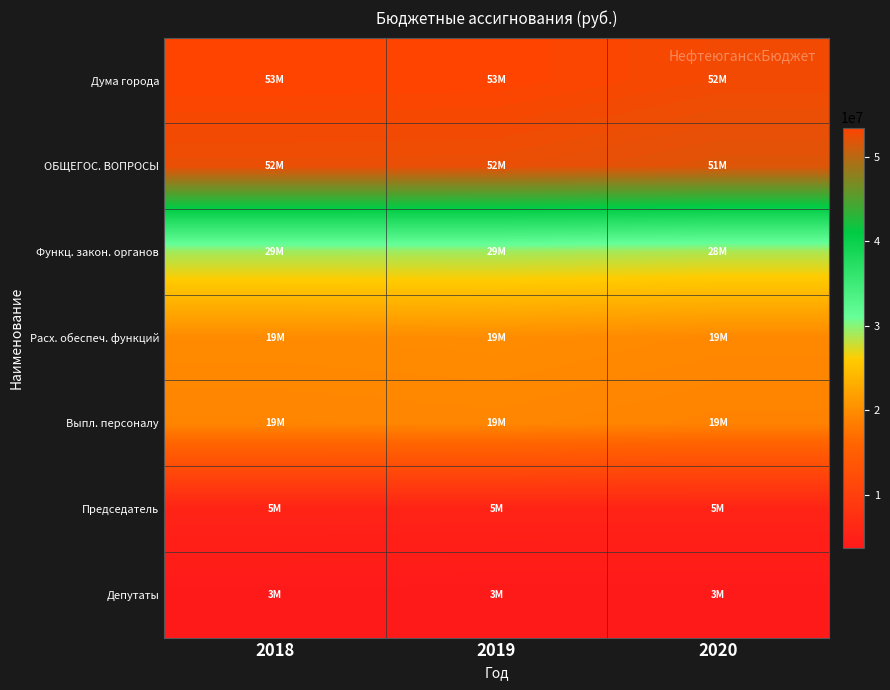

At which category is the sum across all series the highest?

2019